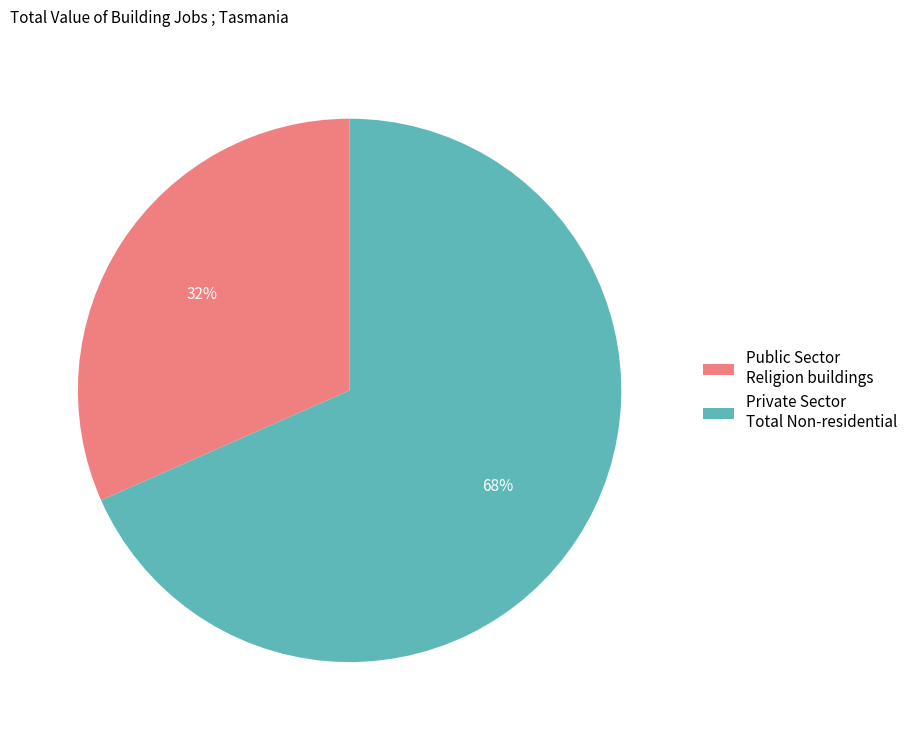

To the nearest percent, what portion does Public Sector Religion buildings represent?

32%